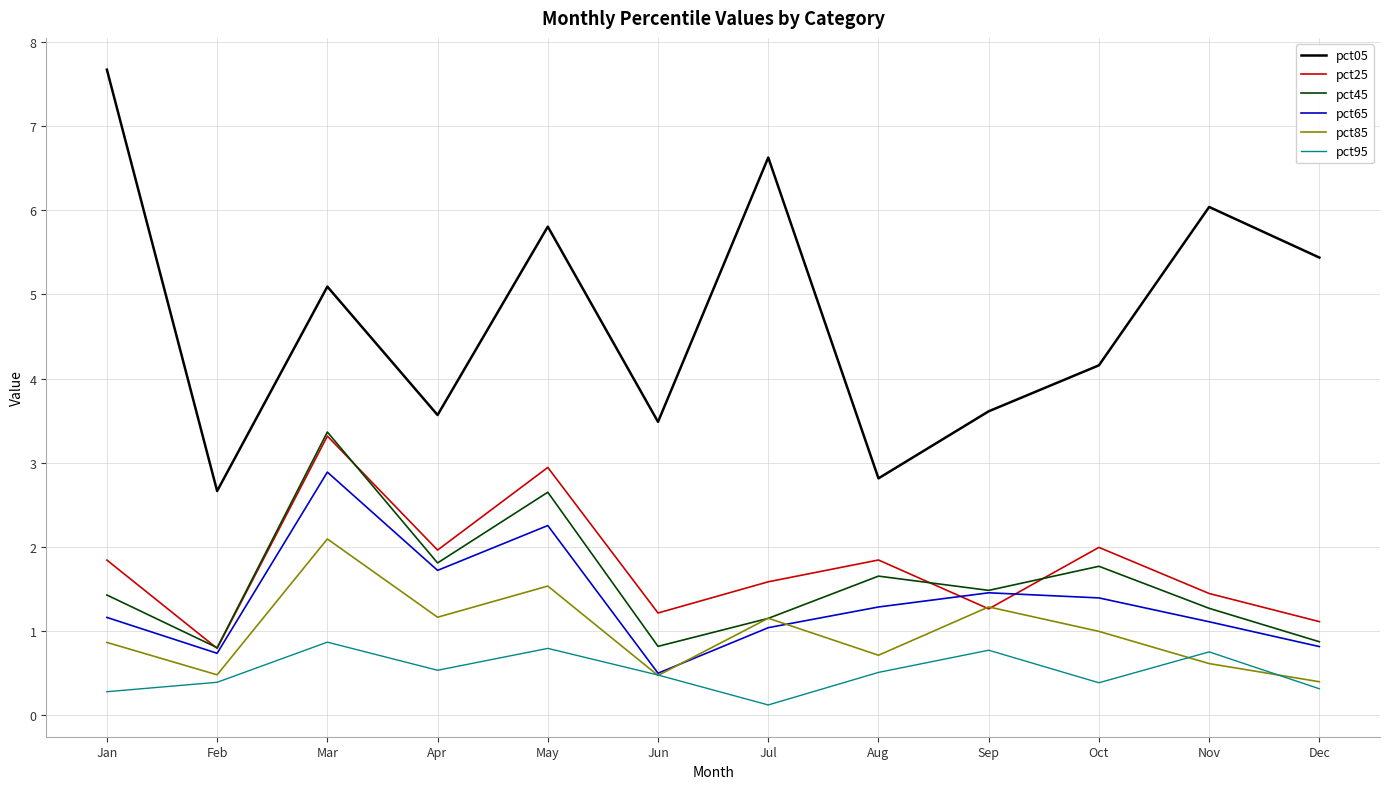

Where is the first local minimum for pct45?

Feb